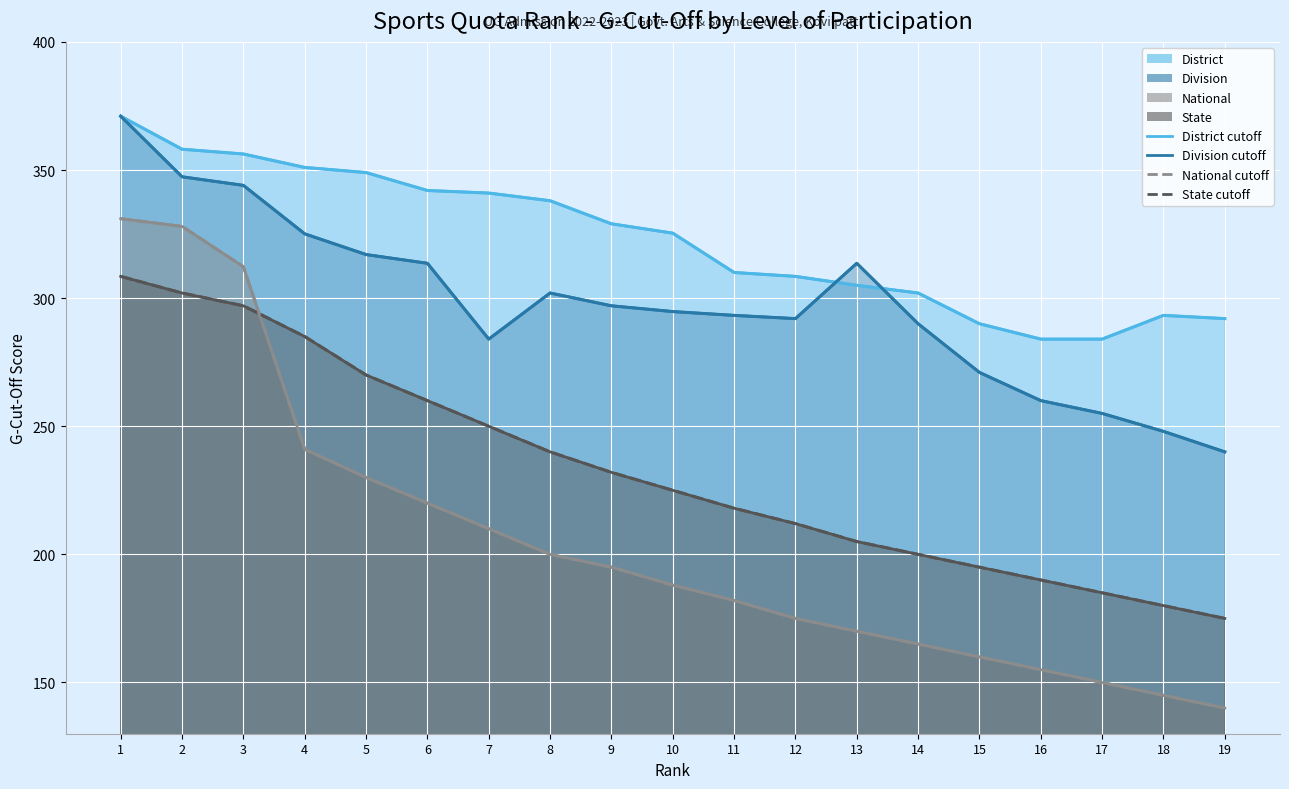

The Division (line) series shows 476.9 at 4. True or false?

False